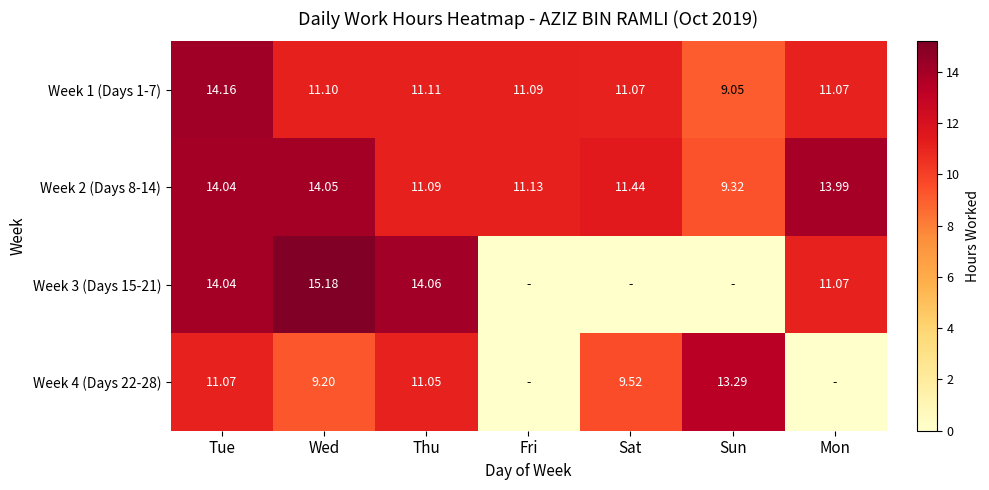

The Week 2 (Days 8-14) series shows 3.3 at Mon. True or false?

False